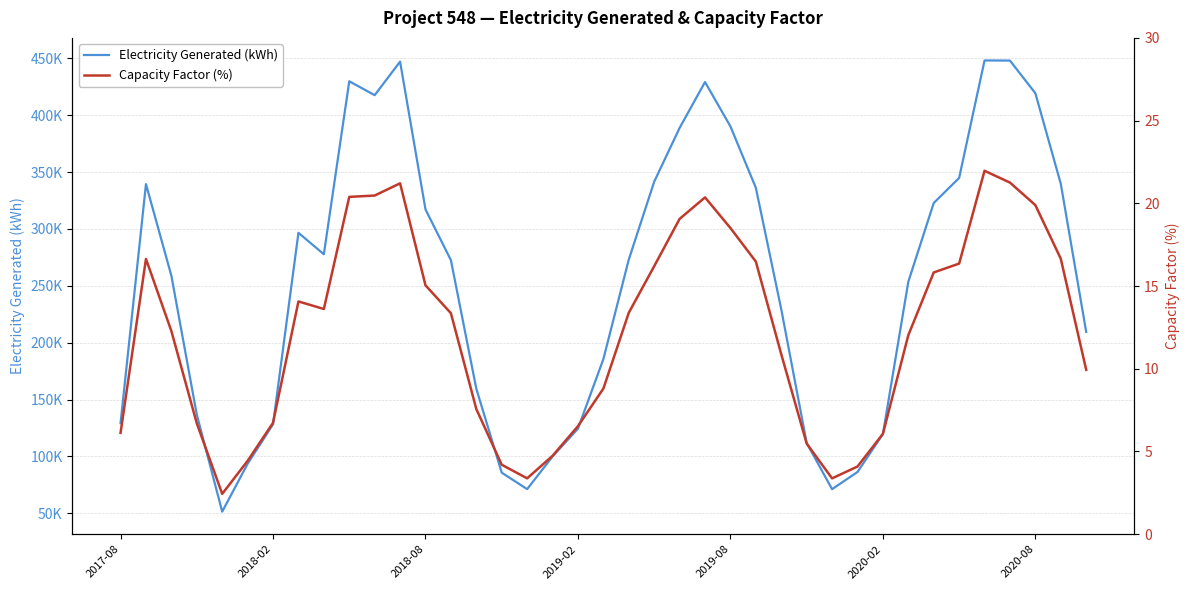

What are all the series names shown in the legend?

Electricity Generated (kWh), Capacity Factor (%)